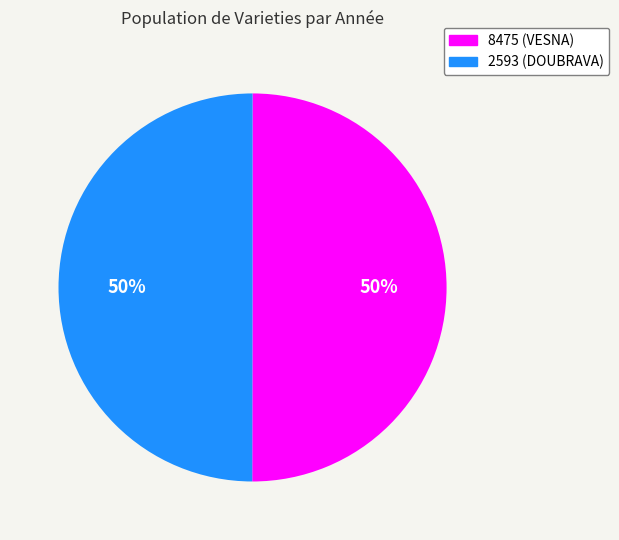

Count the number of slices in the pie.

2